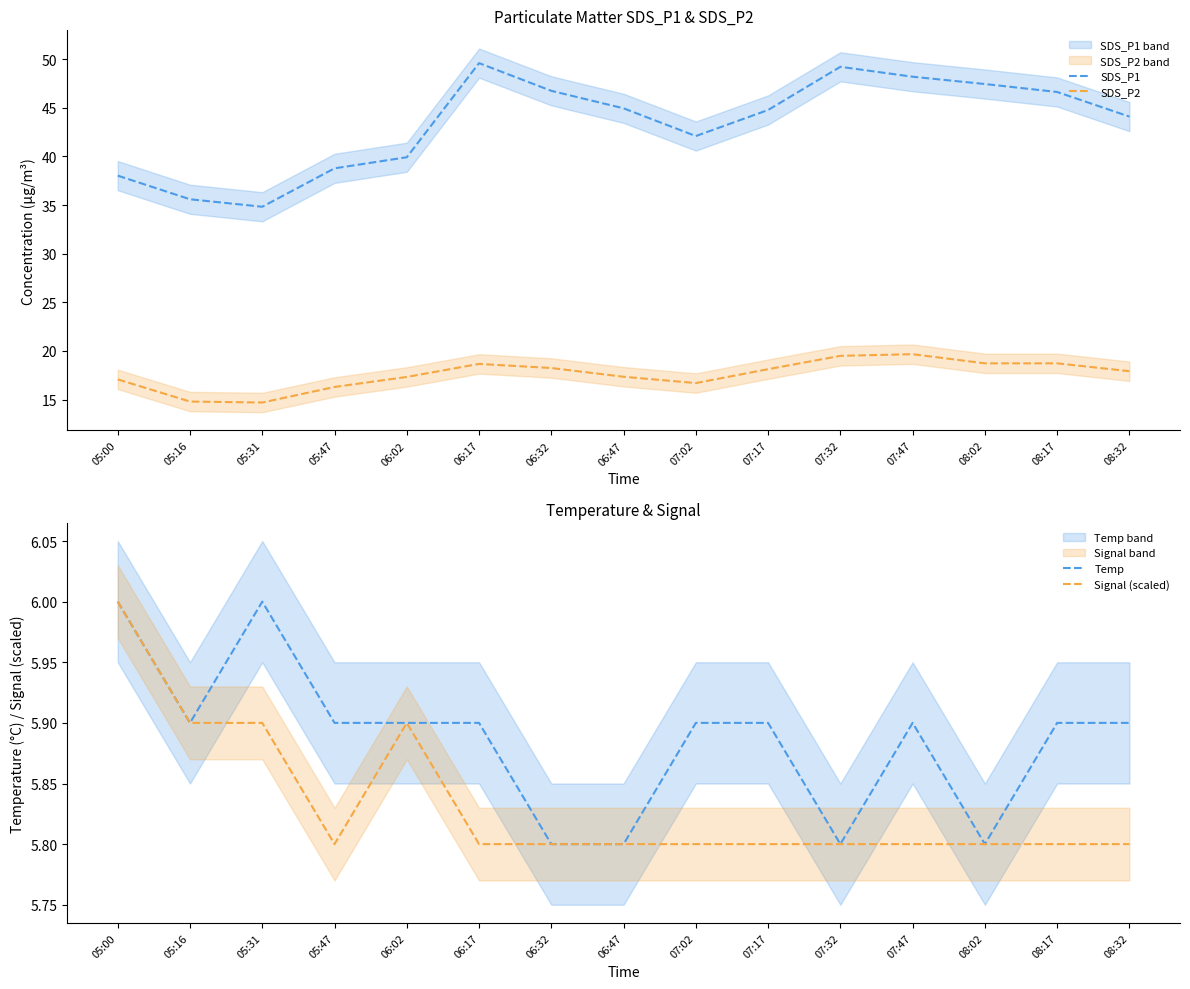

List the series in order of their peak value, highest first.

SDS_P1, SDS_P2, Temp, Signal (scaled)